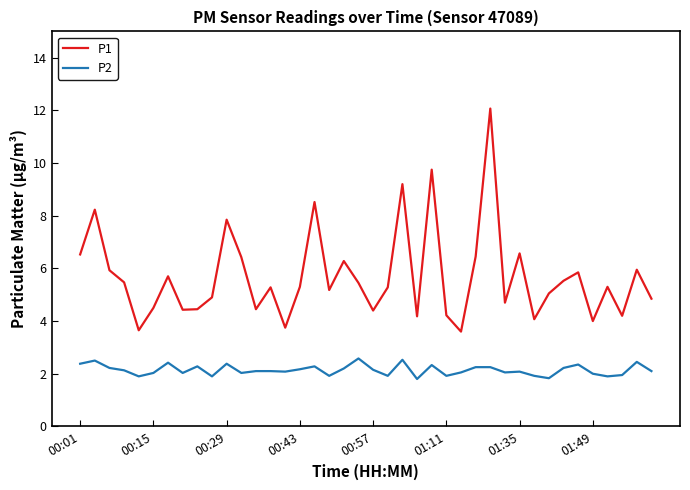

Which series has the largest range (max minus min)?

P1